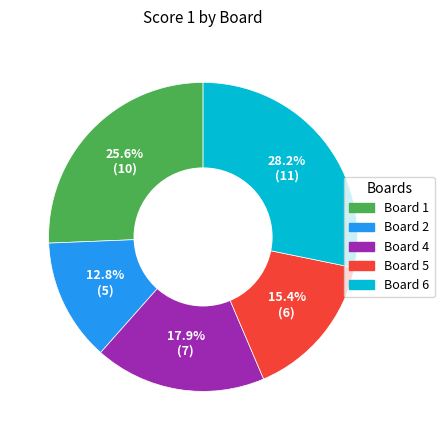

How many slices are in this pie chart?

5